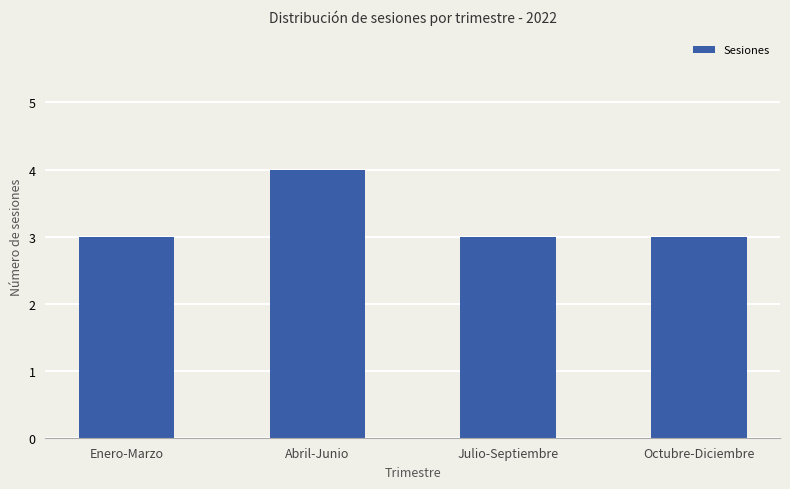

What is the value of the 4th bar from the left?

3